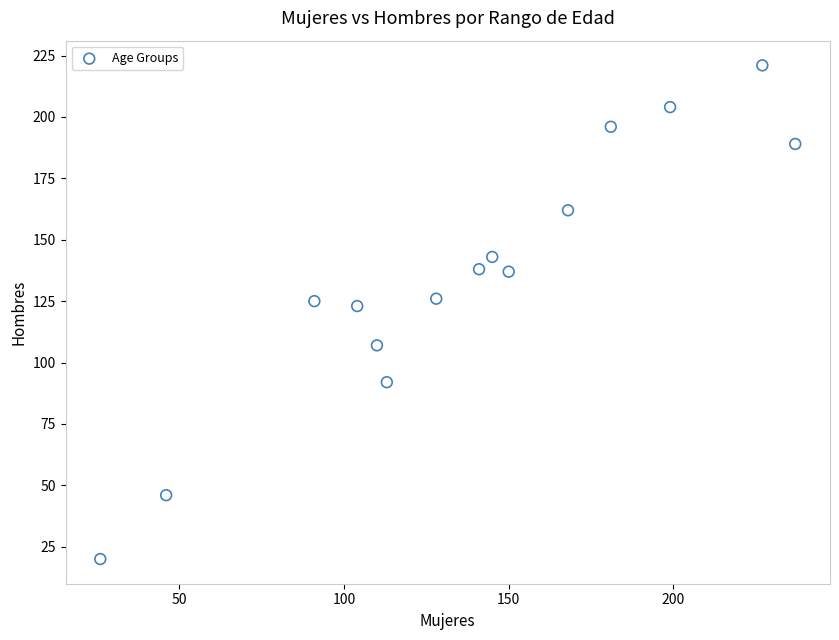

What is the range of Y values (max minus min)?

201